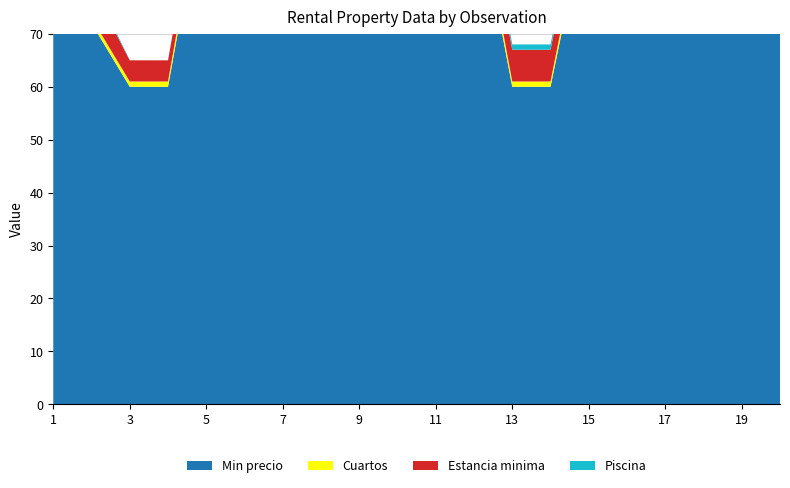

Reading left to right, extract all data points from this chart.

Min precio: 85	72	60	60	100	120	88	88	164	164	177	98	60	60	95	95	190	95	119	70
Cuartos: 2	1	1	1	2	3	2	2	3	3	3	2	1	1	2	2	3	2	2	2
Estancia minima: 7	6	4	4	4	4	5	5	5	5	5	7	6	6	6	6	6	6	7	1
Piscina: 0	1	0	0	0	0	1	1	1	1	1	1	1	1	1	1	1	1	1	1